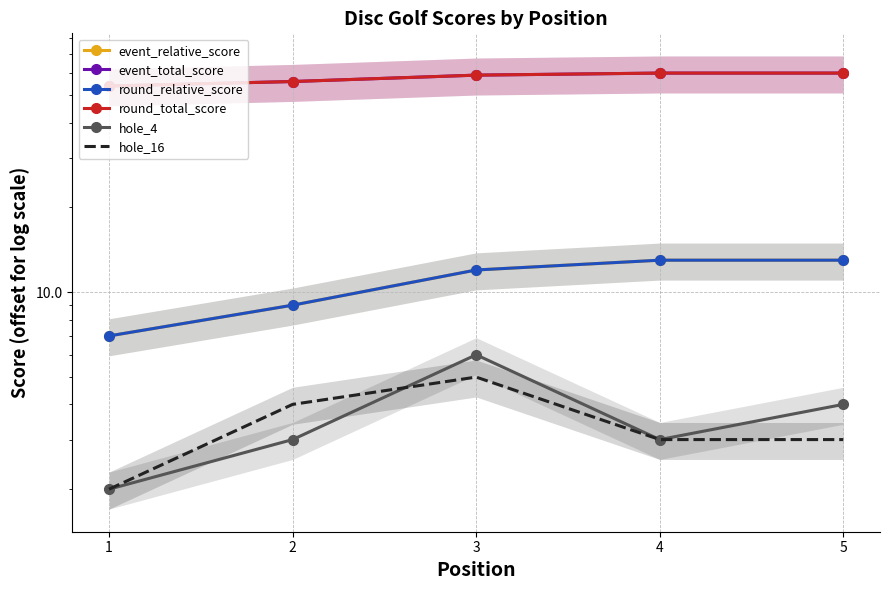

List the labels in order of event_relative_score value, smallest first.

1, 2, 3, 4, 5